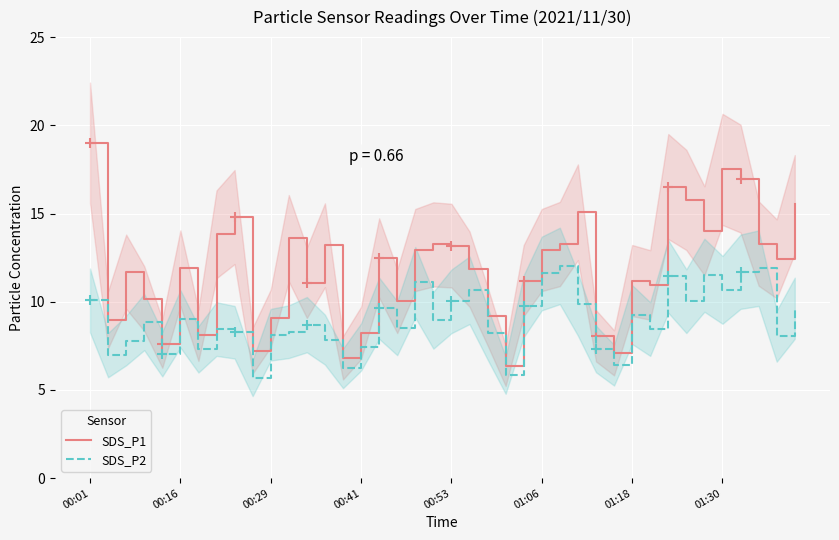

What is the value of the SDS_P2 point at the 20th from the left?

8.9